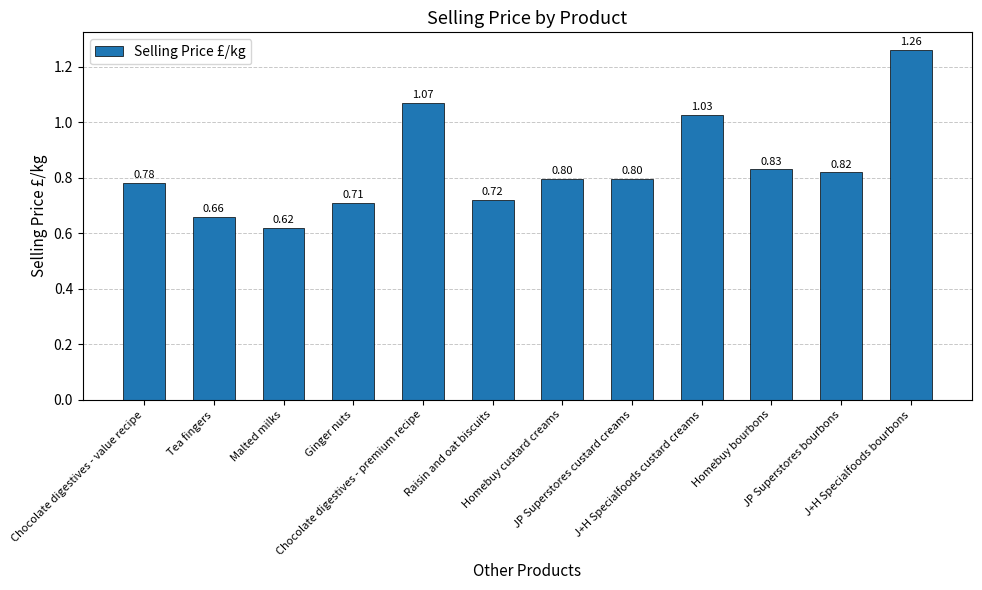

True or false: the data shows 0.5 at Chocolate digestives - value recipe.

False